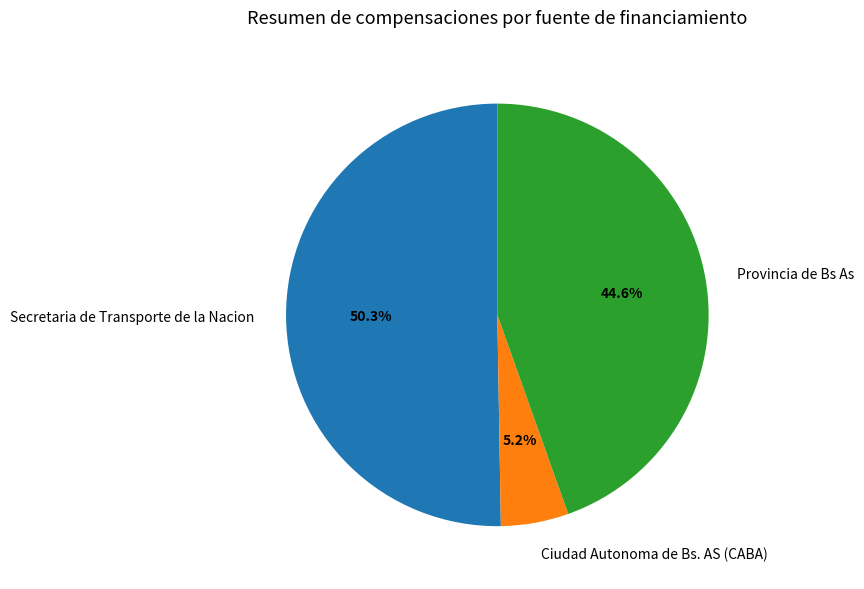

Which category has the smallest portion of the pie?

Ciudad Autonoma de Bs. AS (CABA)